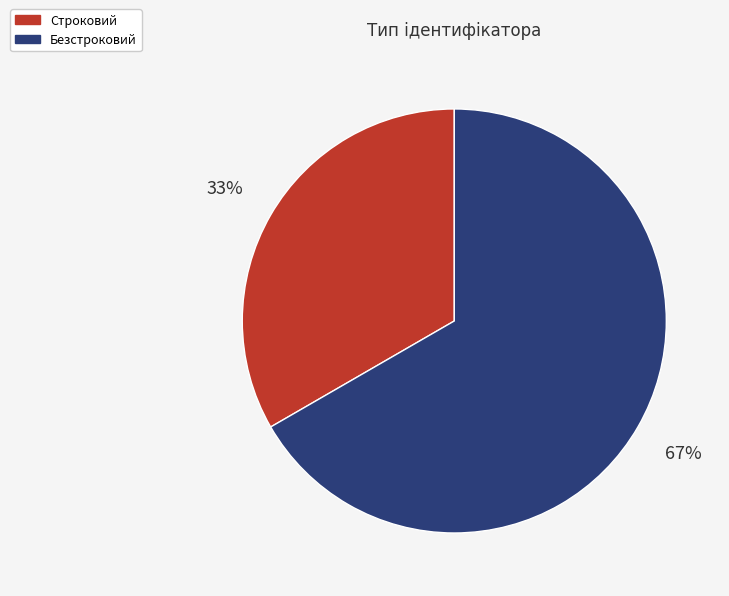

What is the majority slice?

Безстроковий